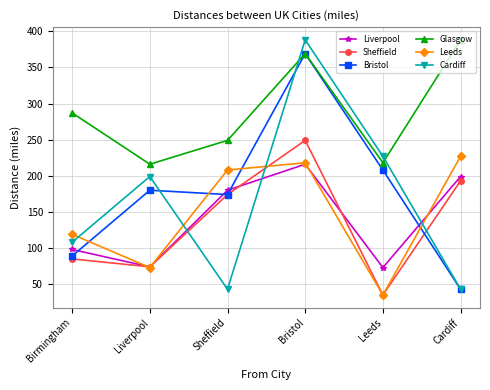

At which label is Glasgow closest to 302?

Birmingham